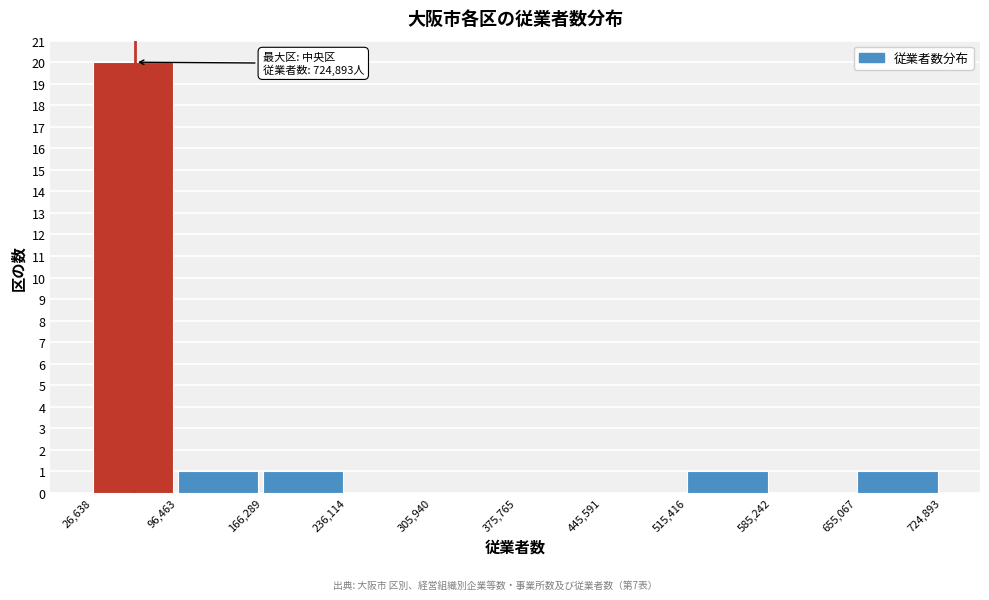

Over which range of the x-axis is the bar tallest?

26,638 to 96,463